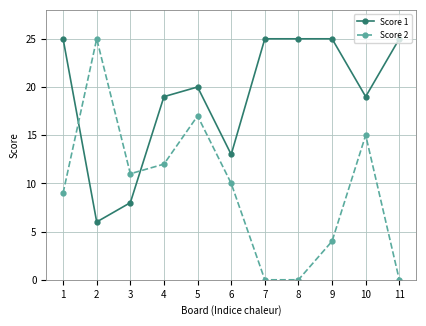

What is the lowest value of the Score 1 series?

6